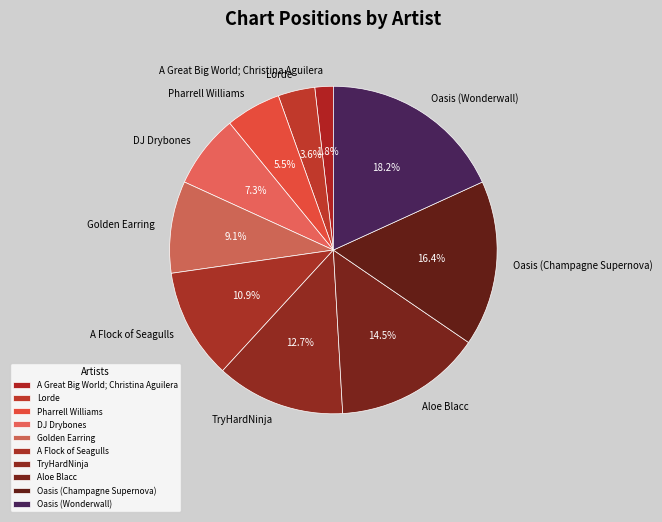

How many slices are in this pie chart?

10